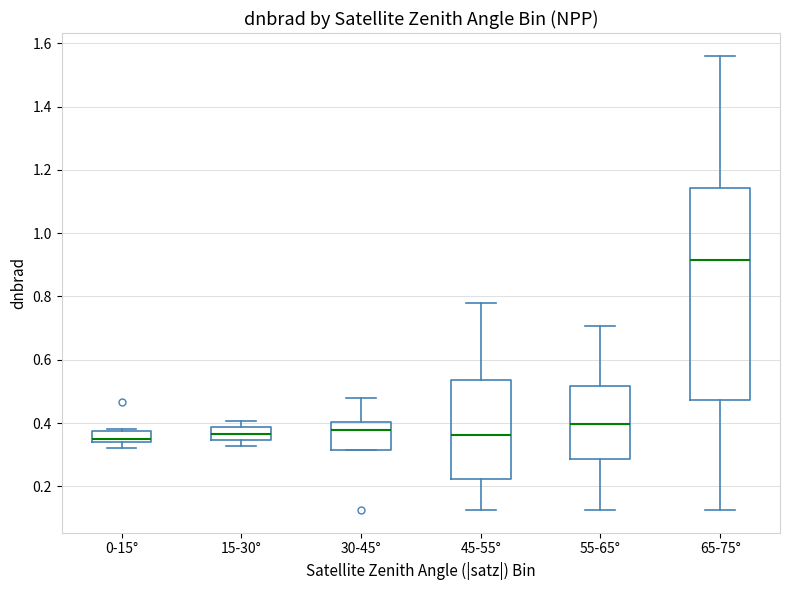

Reading left to right, transcribe this box plot: for each box, give where its median line is, the range the box spans, and where its two whiskers end, as read against the y-axis. The values are not printed on the chart, so give them approximately, as read against the axis.

0-15°: median 0.34 (just above the box's lower edge), box 0.34 to 0.38, whiskers 0.32 to 0.38 (just above the box's upper edge)
15-30°: median 0.36, box 0.34 to 0.38, whiskers 0.32 to 0.40
30-45°: median 0.38, box 0.32 to 0.40, whiskers 0.32 to 0.48
45-55°: median 0.36, box 0.22 to 0.54, whiskers 0.12 to 0.78
55-65°: median 0.40, box 0.28 to 0.52, whiskers 0.12 to 0.70
65-75°: median 0.92, box 0.48 to 1.14, whiskers 0.12 to 1.56